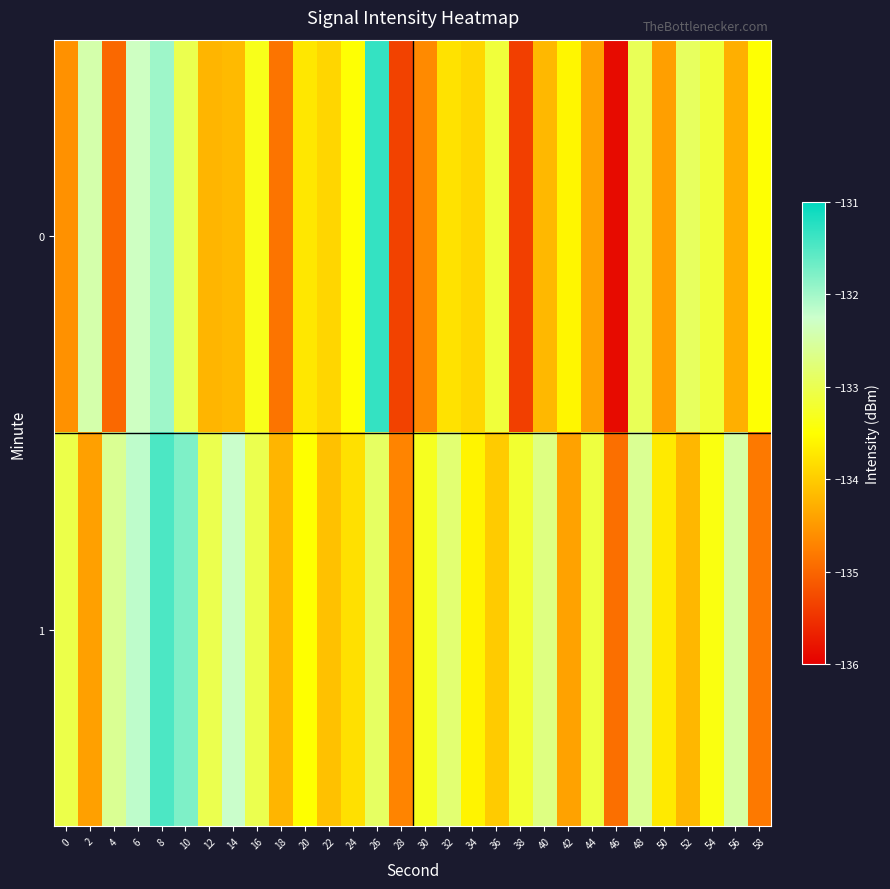

Reading left to right, what are all the values shown in this chart?

0: 0=-134.6	2=-132.5	4=-135.0	6=-132.3	8=-132.0	10=-133.0	12=-134.2	14=-134.2	16=-133.3	18=-134.9	20=-133.7	22=-133.9	24=-133.5	26=-131.3	28=-135.3	30=-134.6	32=-133.8	34=-133.9	36=-133.1	38=-135.4	40=-134.2	42=-133.6	44=-134.4	46=-135.9	48=-133.0	50=-134.4	52=-132.9	54=-133.1	56=-134.3	58=-133.5
1: 0=-133.0	2=-134.4	4=-132.6	6=-132.2	8=-131.5	10=-131.8	12=-133.0	14=-132.2	16=-133.0	18=-134.2	20=-133.5	22=-134.1	24=-133.8	26=-132.9	28=-134.7	30=-133.3	32=-132.8	34=-133.6	36=-134.0	38=-133.2	40=-132.7	42=-134.4	44=-133.1	46=-134.9	48=-132.6	50=-133.7	52=-134.2	54=-133.4	56=-132.5	58=-134.8